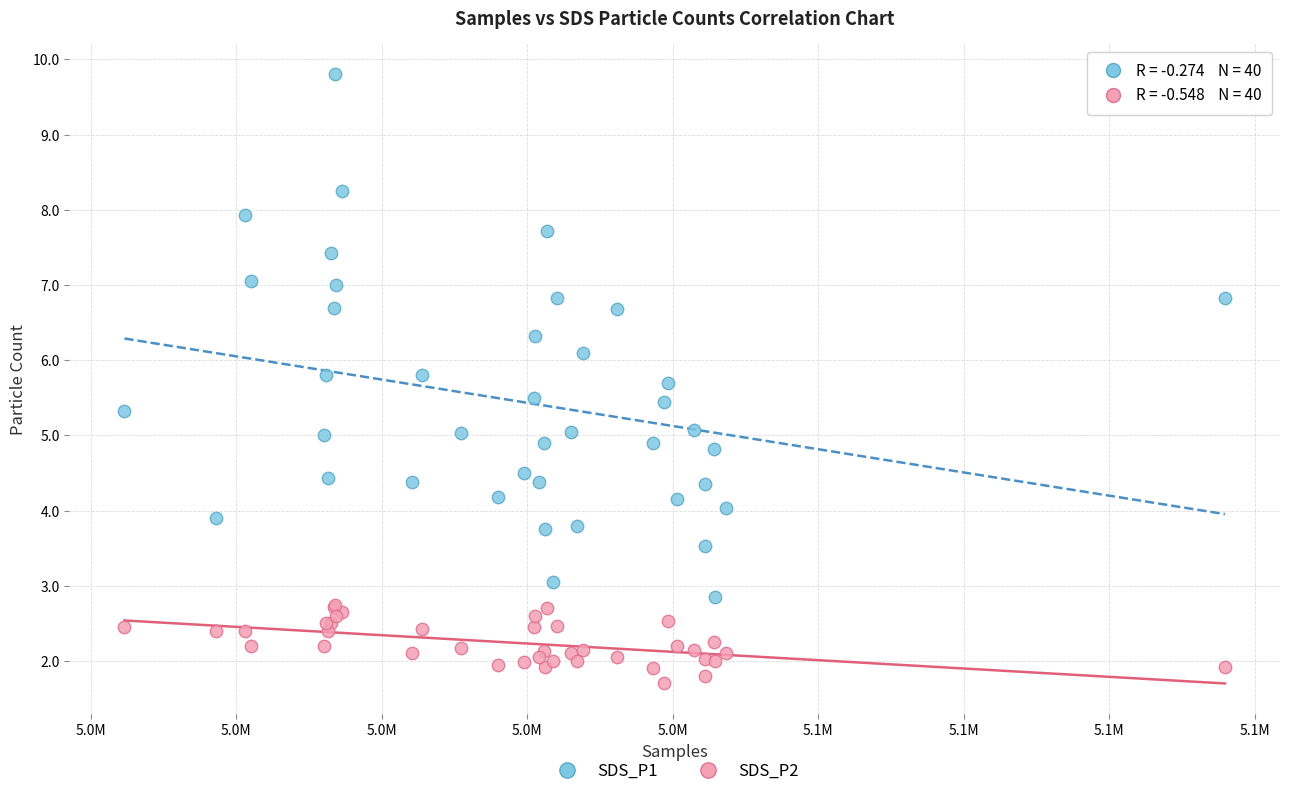

In the SDS_P1 series, what Y value is closest to 6?

6.1